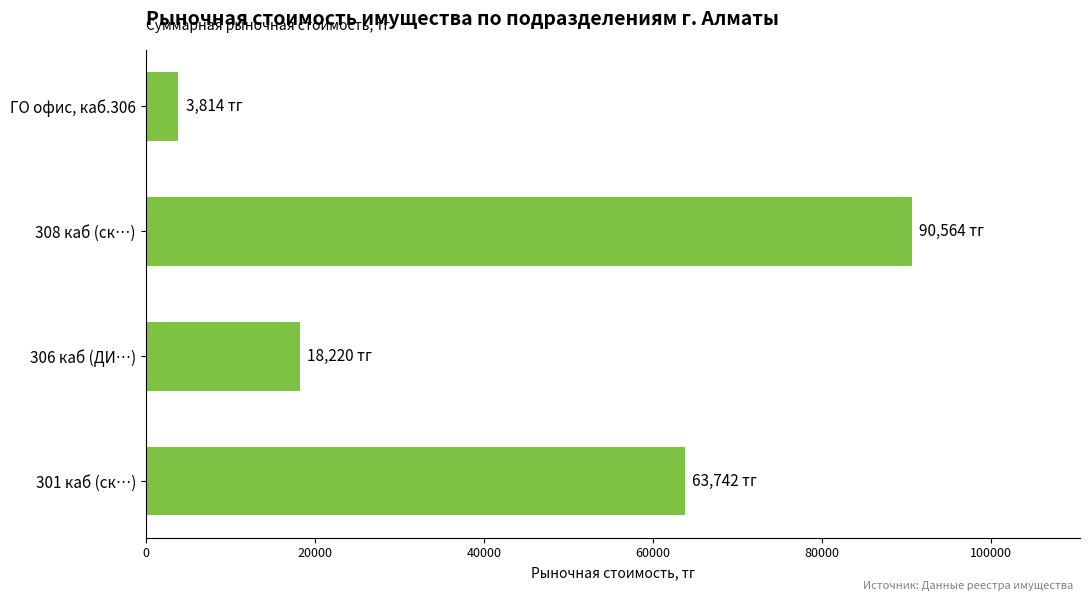

What is the difference between the maximum and minimum values?

86750